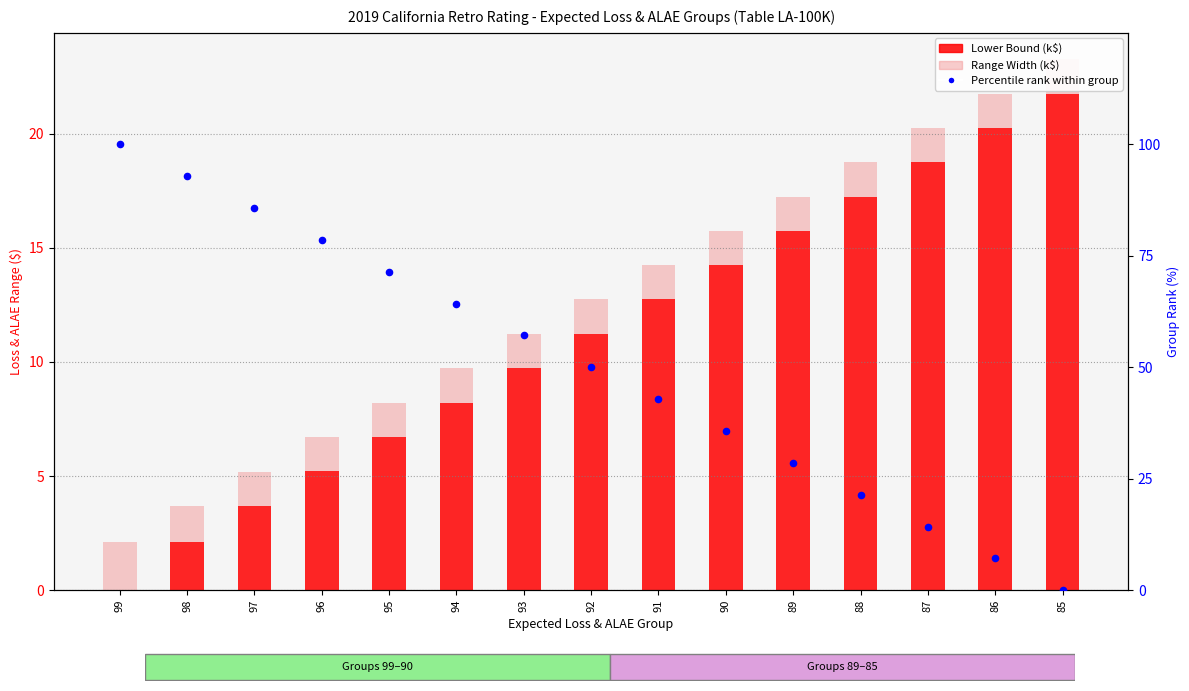

Which series reaches the maximum Y coordinate?

Percentile rank within group